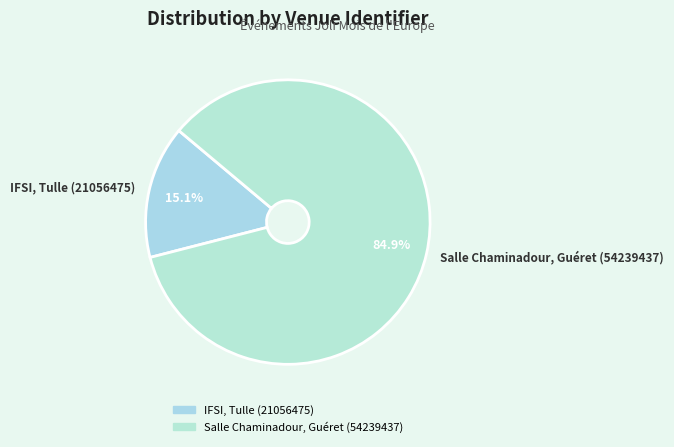

To the nearest percent, what percentage of the pie is IFSI, Tulle (21056475)?

15%